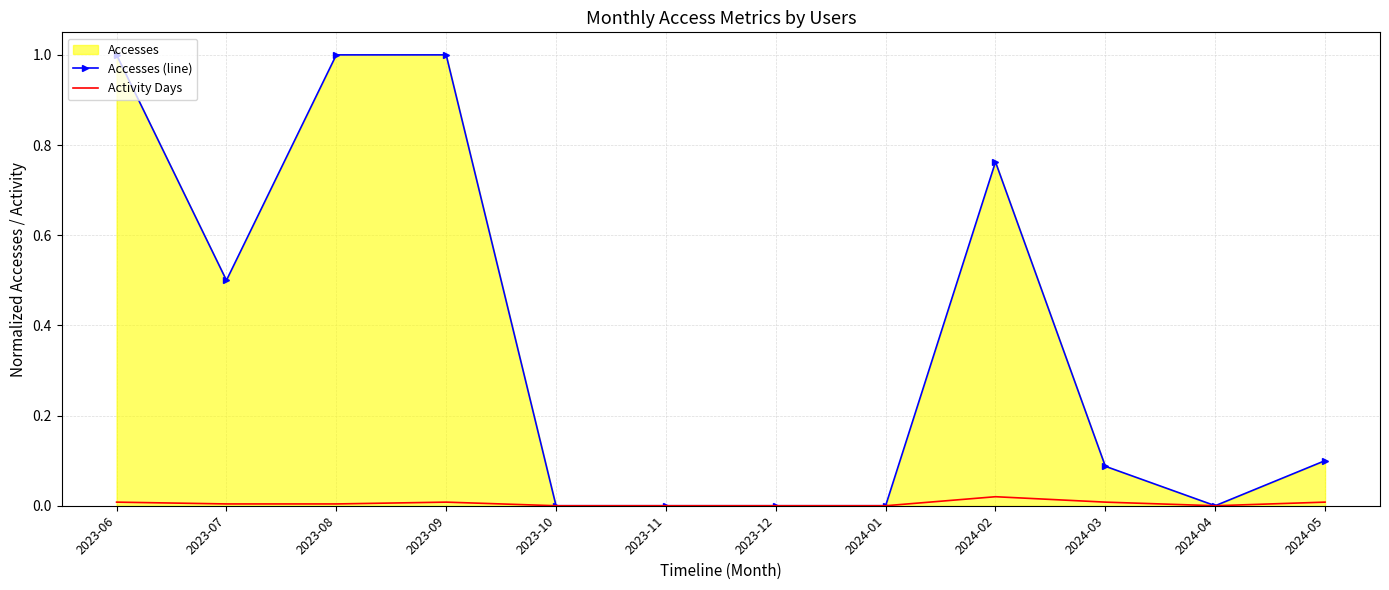

What is the label of the 9th point from the right?

2023-09